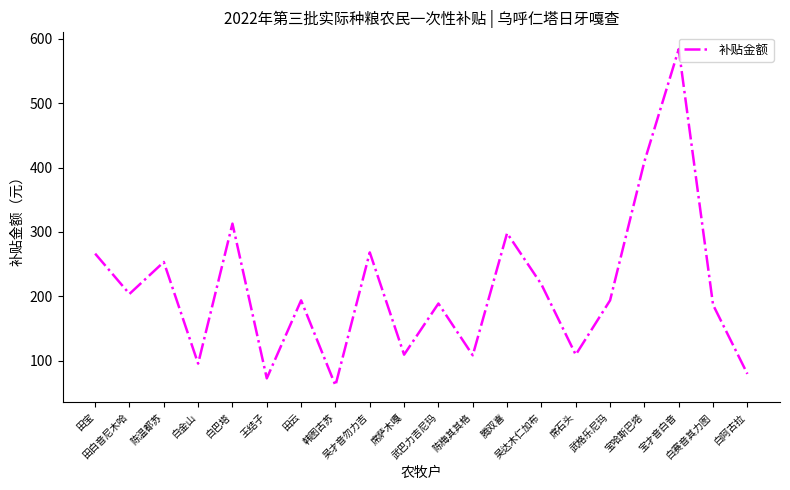

What is the difference between the second highest and minimum values?

348.0